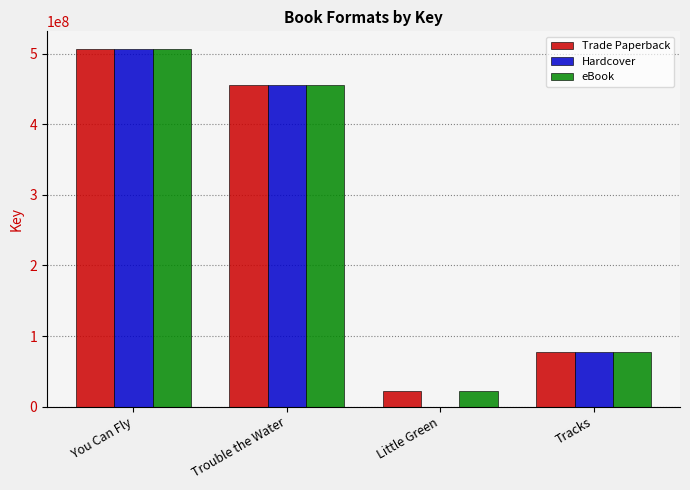

The value of Hardcover at Trouble the Water is 596027711. True or false?

False